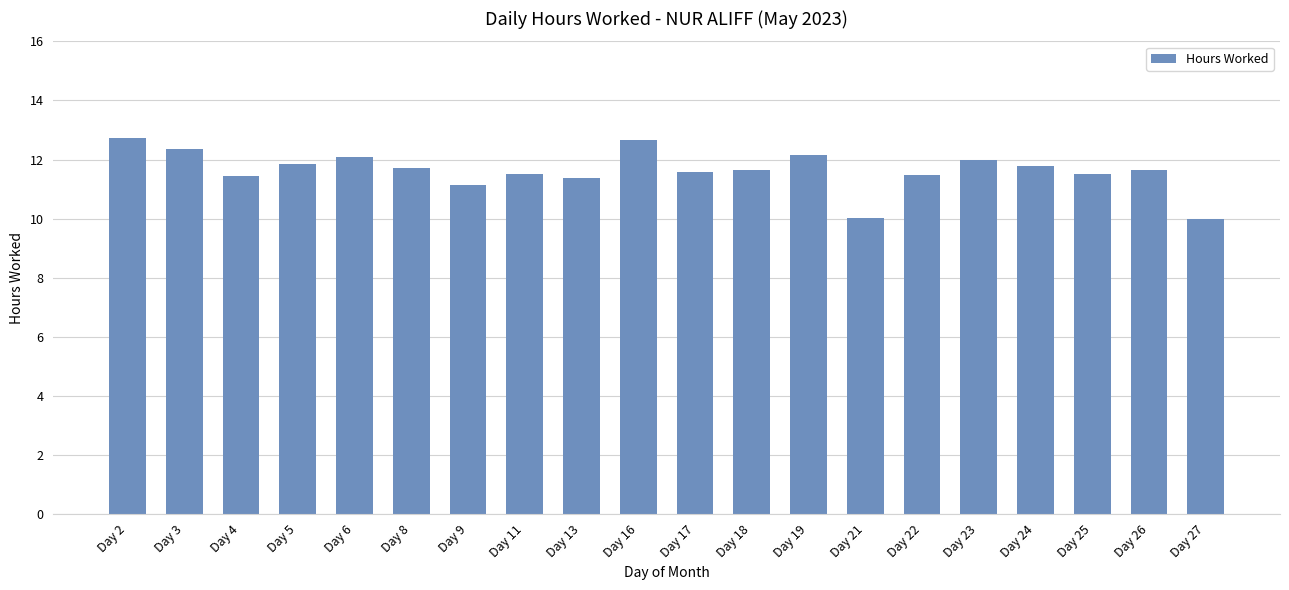

What is the value of the 14th bar from the left?

10.0